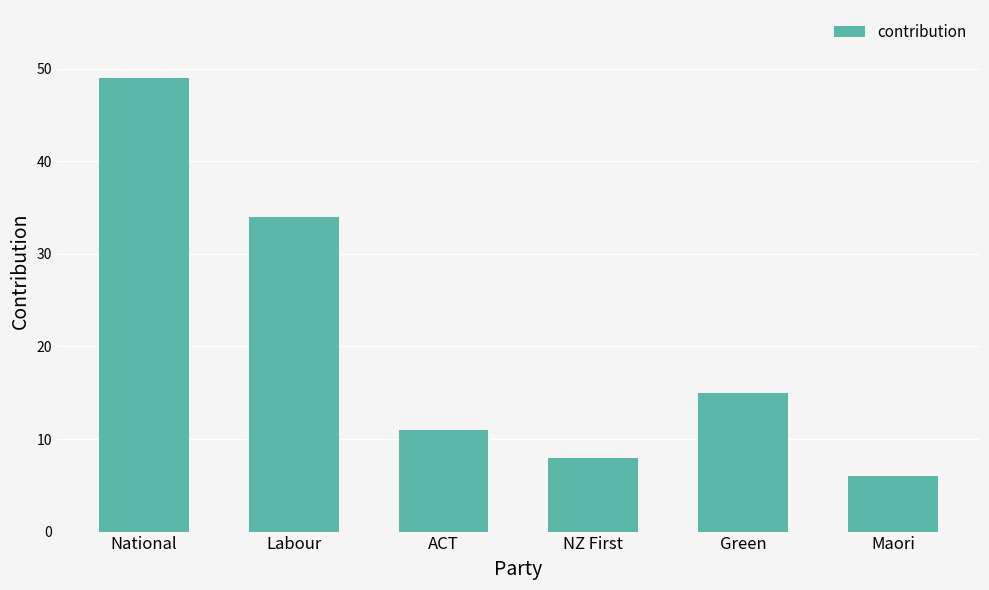

List the labels in order of value, smallest first.

Maori, NZ First, ACT, Green, Labour, National